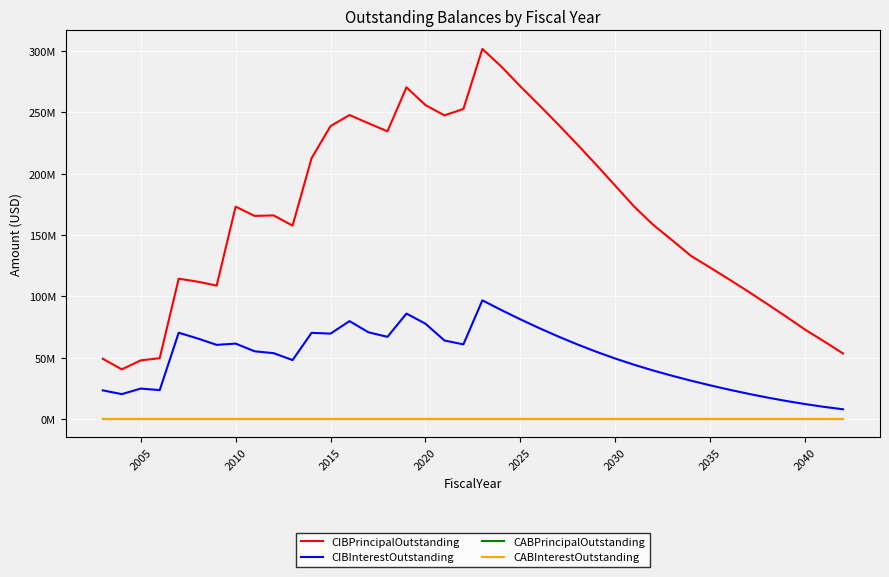

True or false: CIBPrincipalOutstanding and CABInterestOutstanding intersect in this chart.

False